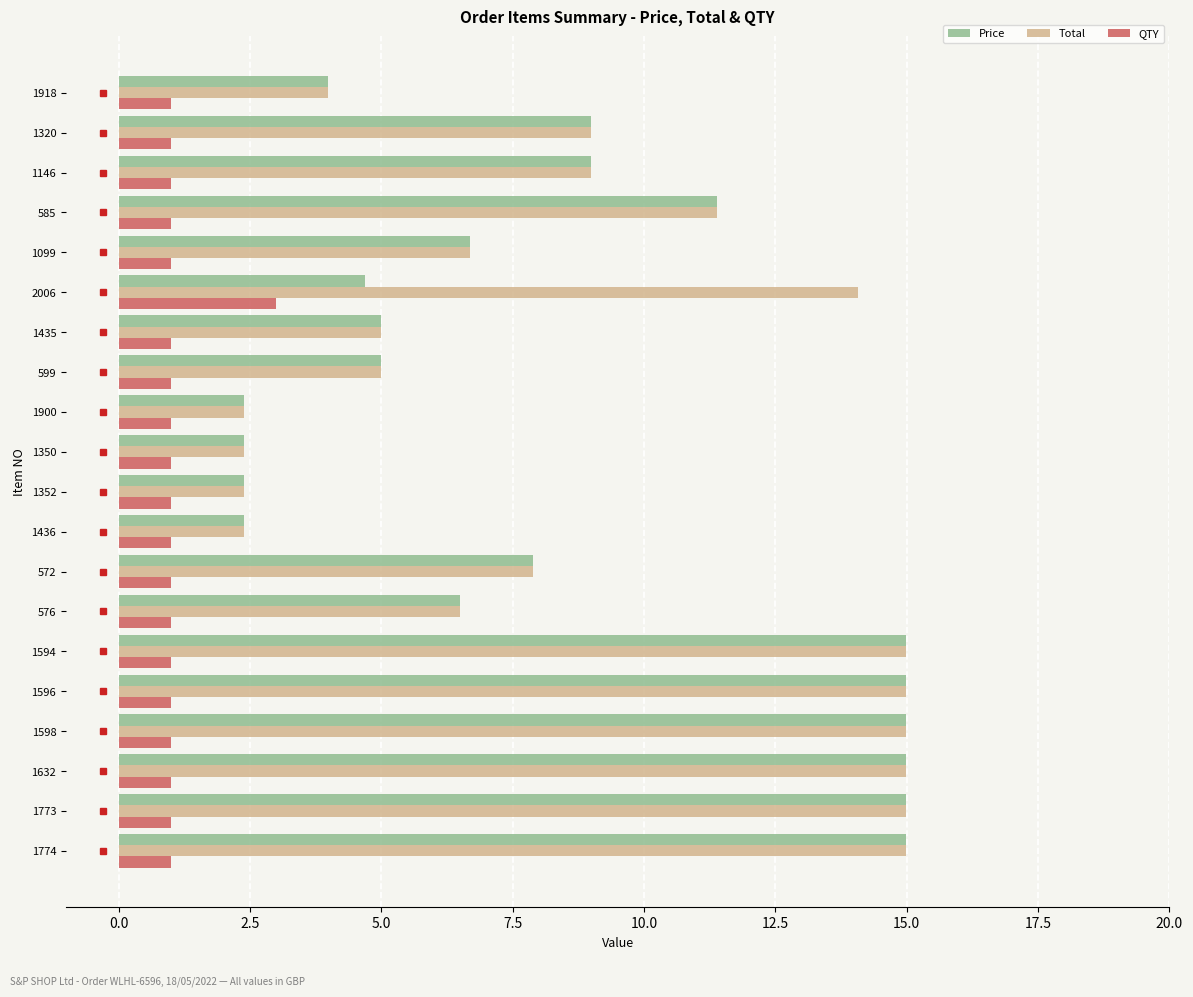

What is the spread (max minus min) of values at 1436?

1.4